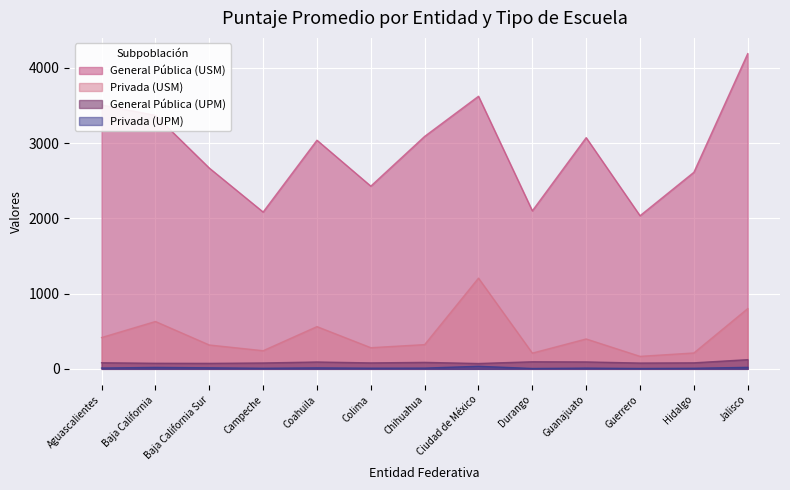

Is it true that Privada (UPM) equals 10 at Chihuahua?

True